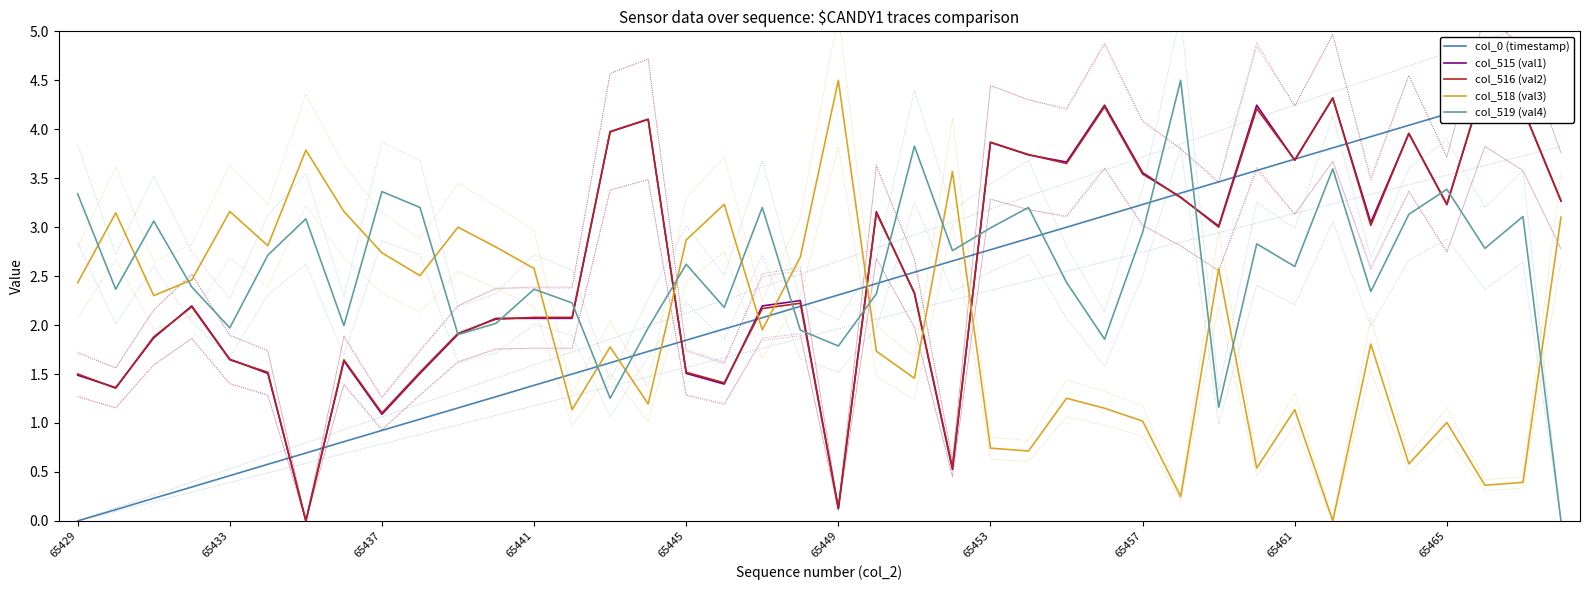

Does the chart have visible grid lines?

No